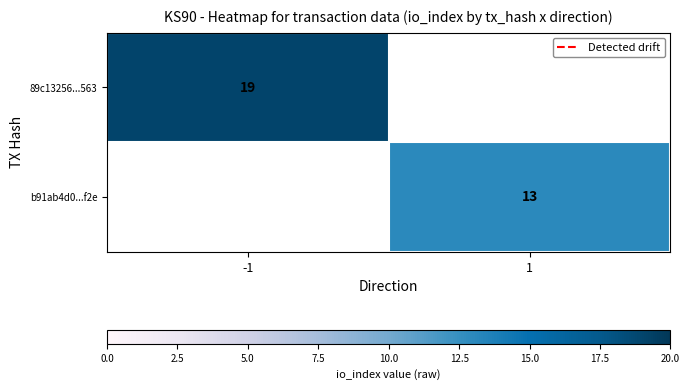

Is it true that b91ab4d0...f2e equals 13 at 1?

True